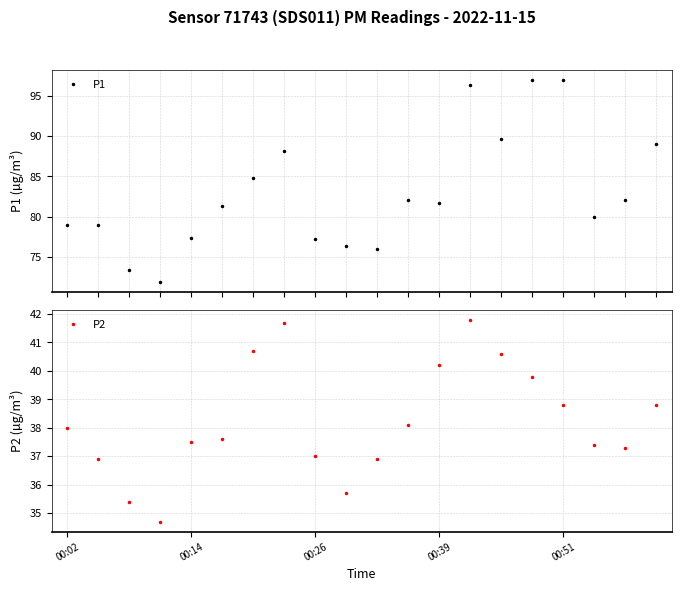

Reading left to right, what are all the values shown in this chart?

P1: 79.0	78.9	73.4	71.9	77.3	81.3	84.8	88.2	77.2	76.3	76.0	82.1	81.7	96.3	89.6	97.0	97.0	79.9	82.0	89.0
P2: 38.0	36.9	35.4	34.7	37.5	37.6	40.7	41.7	37.0	35.7	36.9	38.1	40.2	41.8	40.6	39.8	38.8	37.4	37.3	38.8